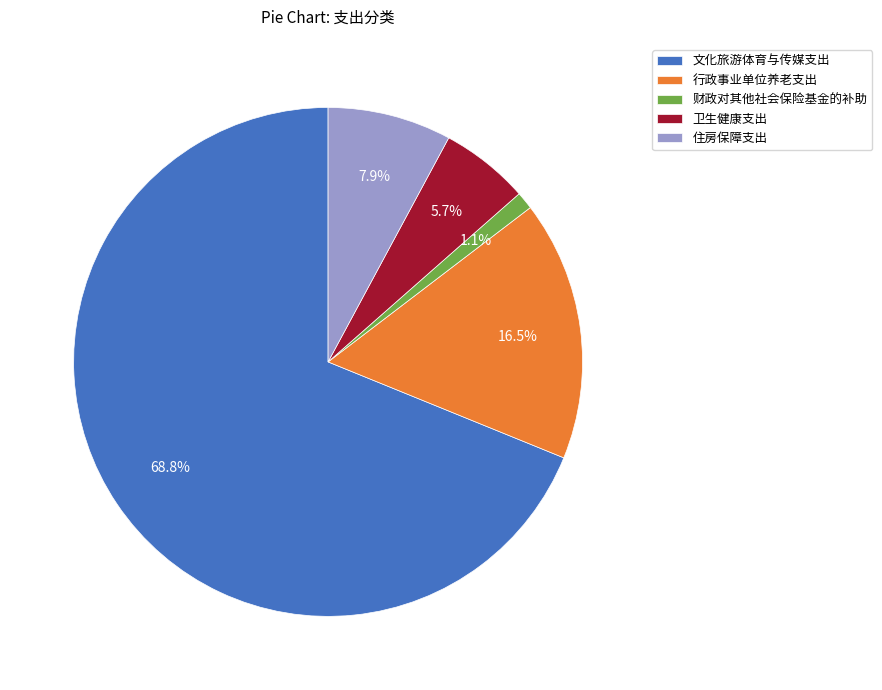

What is the total percentage of 行政事业单位养老支出 and 住房保障支出?

24.4%